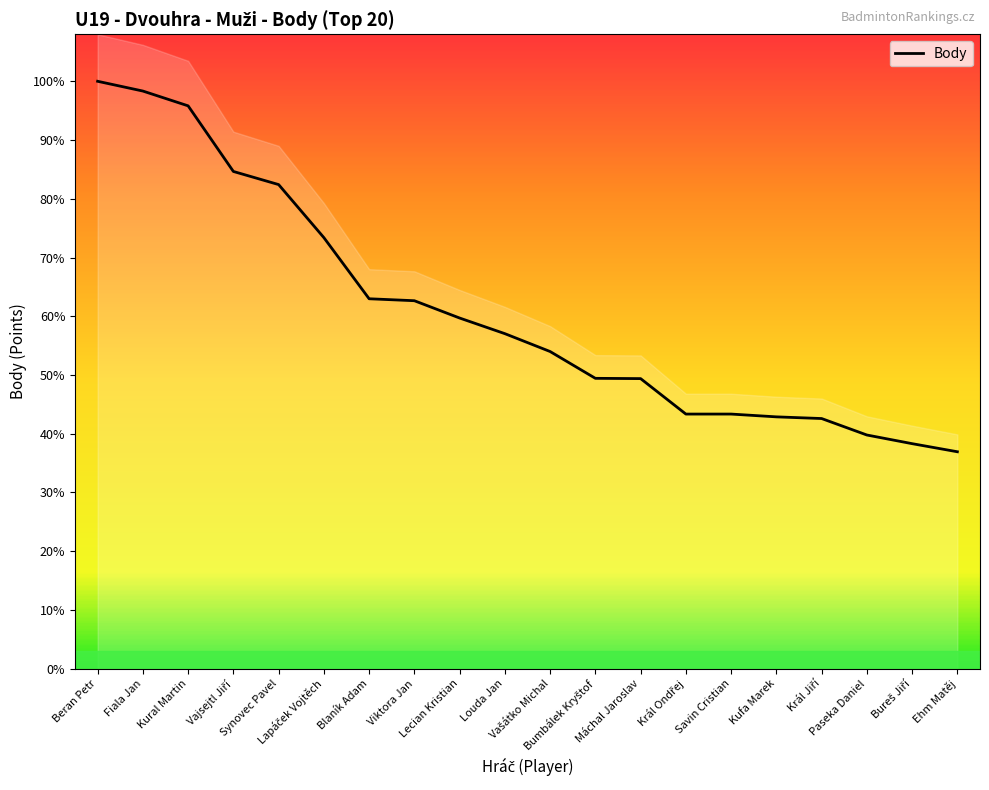

Is it true that the value at Blaník Adam is 1325?

True